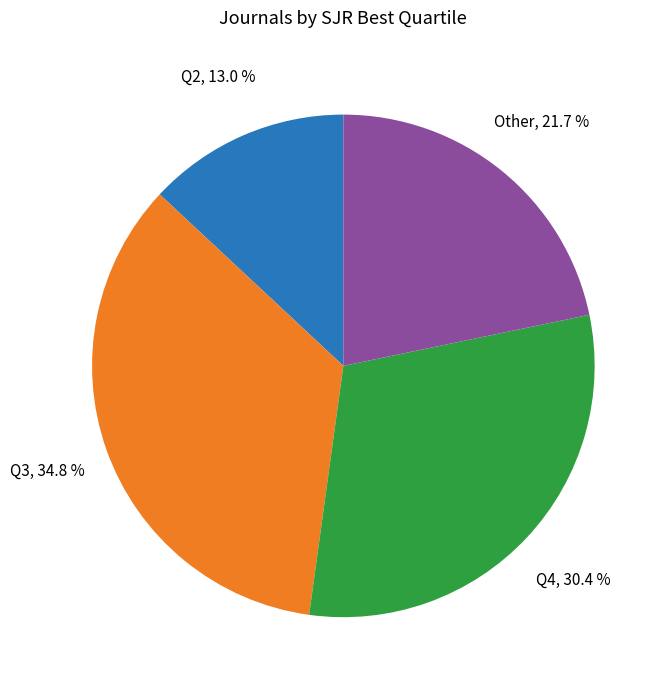

What portion of the pie excludes Other?

78.3%